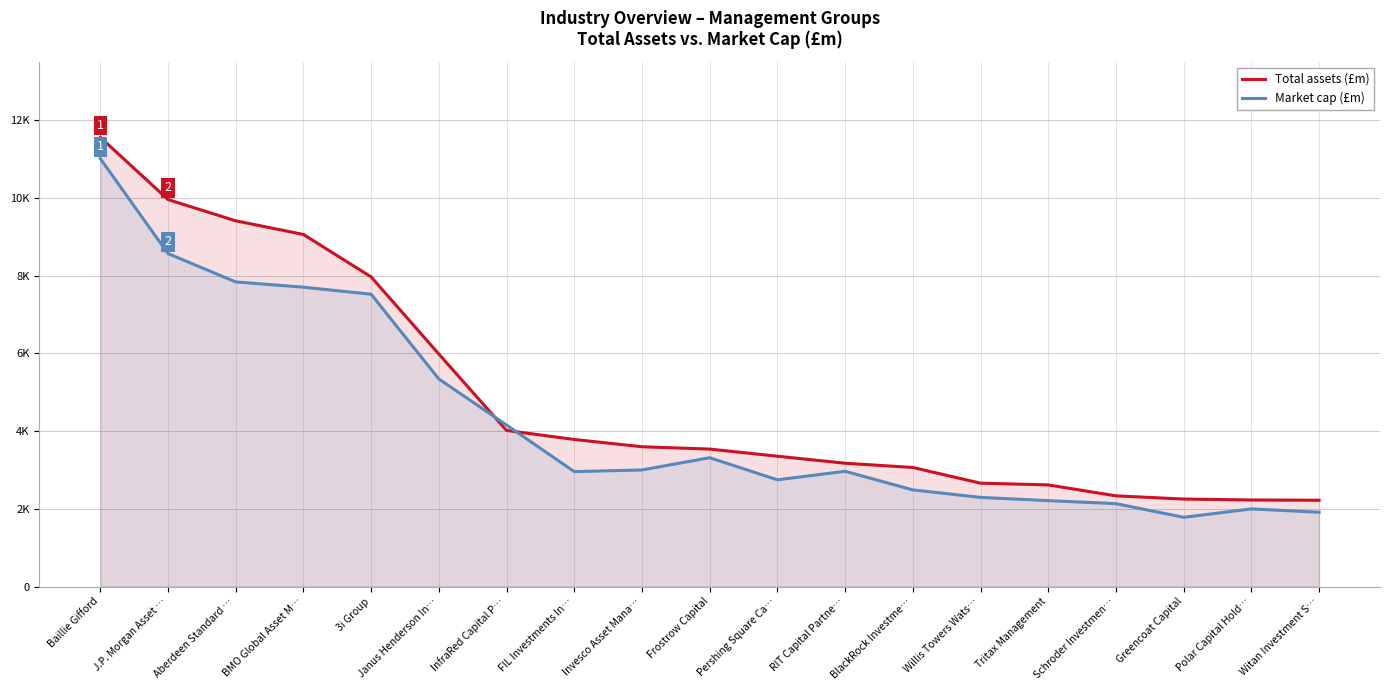

How many categories are shown in the chart?

19